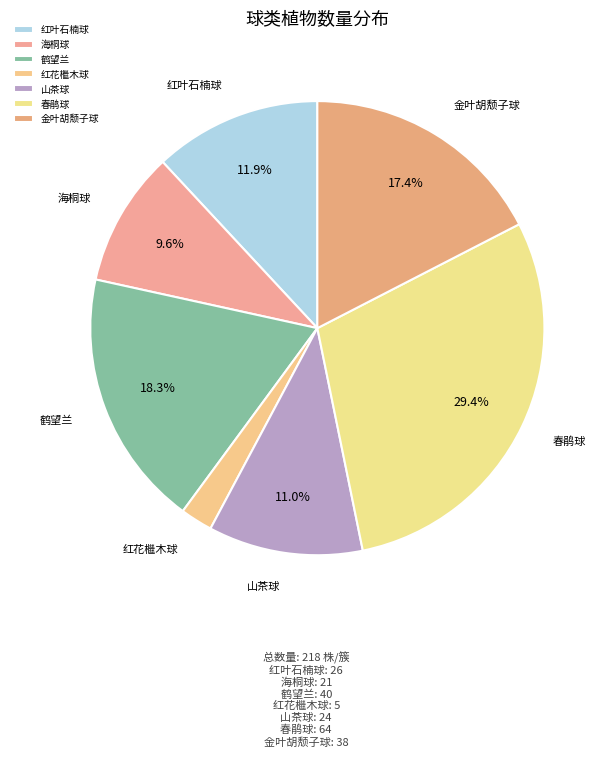

Does 春鹃球 represent more than half of the total?

No